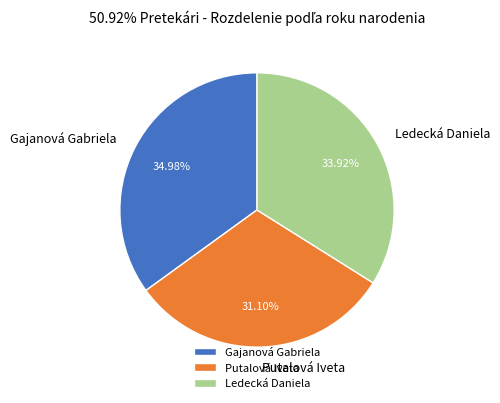

To the nearest percent, what percentage of the pie is Ledecká Daniela?

34%